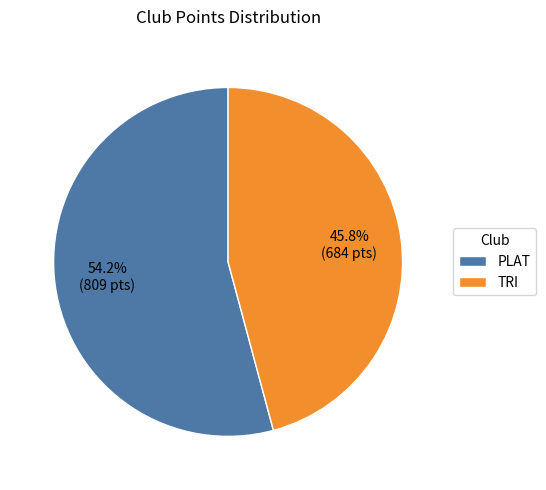

What is the ratio of the value at PLAT to the value at TRI?

1.2